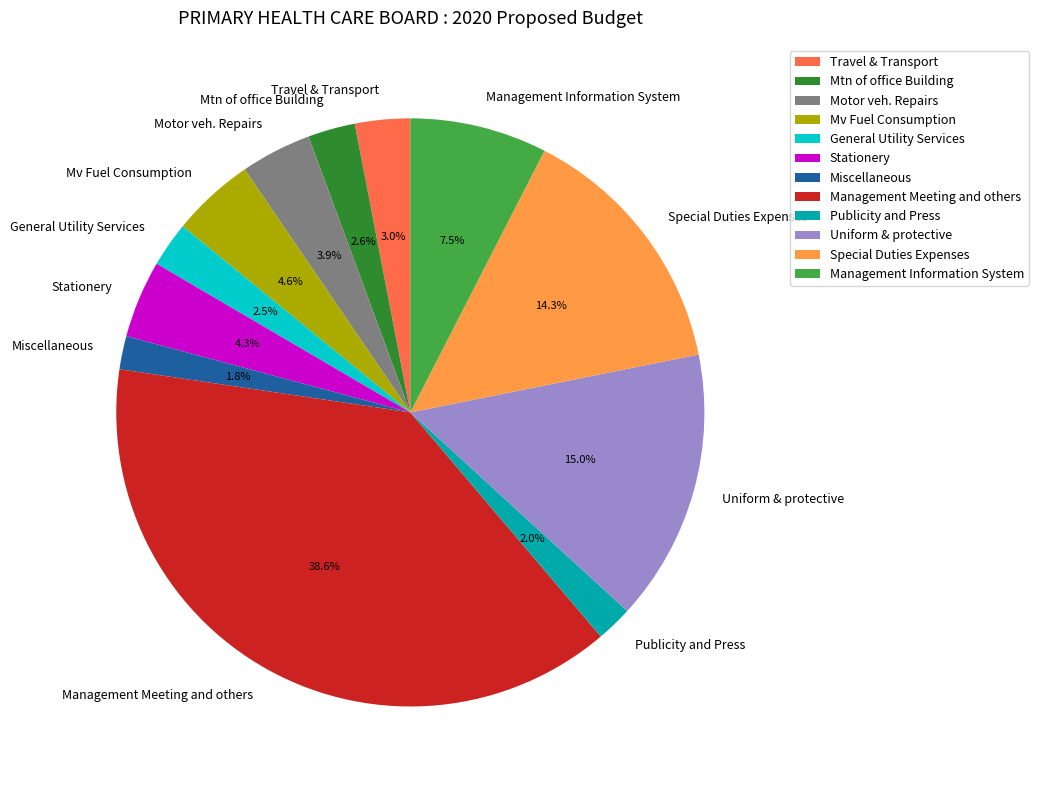

To the nearest percent, what is the average slice percentage?

8%